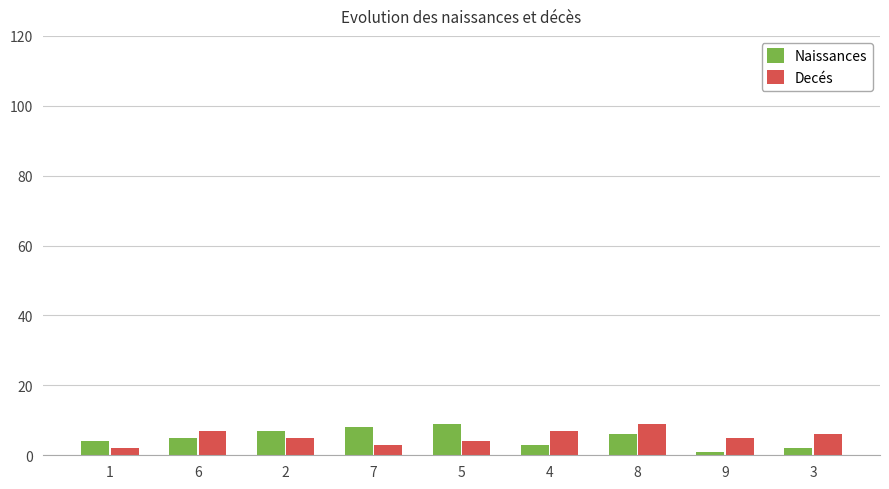

What is the approximate value of Naissances at 6?

5